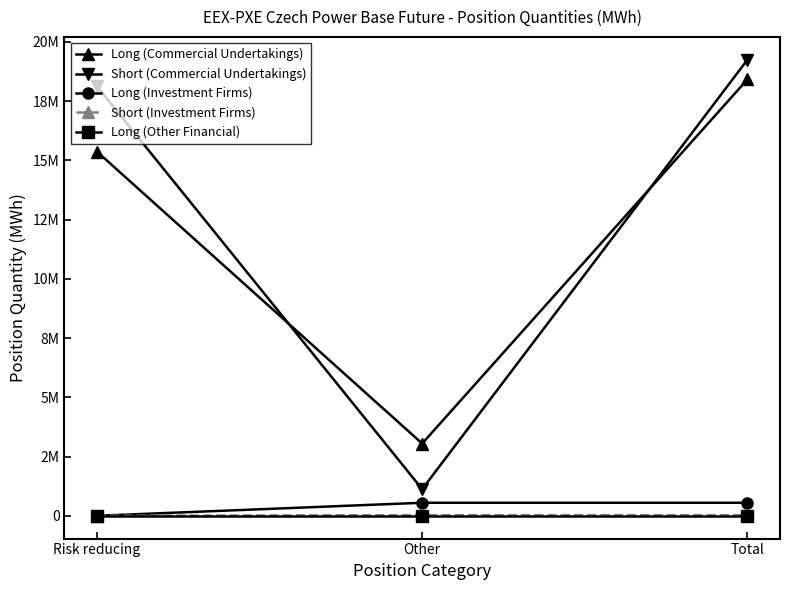

What is the sum of all Short (Investment Firms) values?

52560